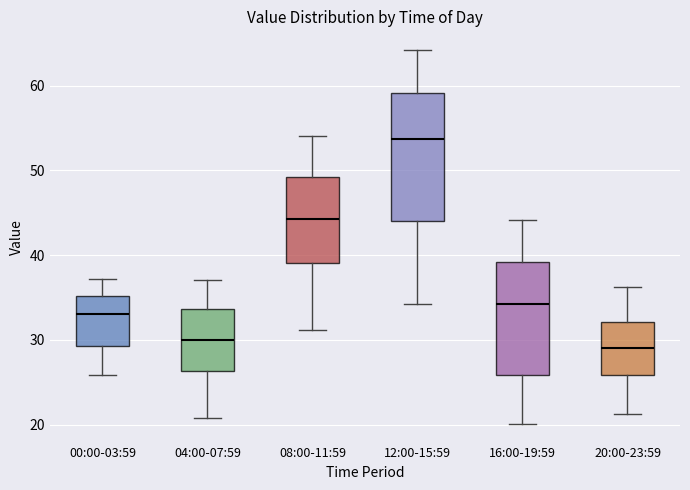

Where is the upper edge of the box for 16:00-19:59 on the y-axis? The values are not printed on the chart, so give them approximately, as read against the axis.

39